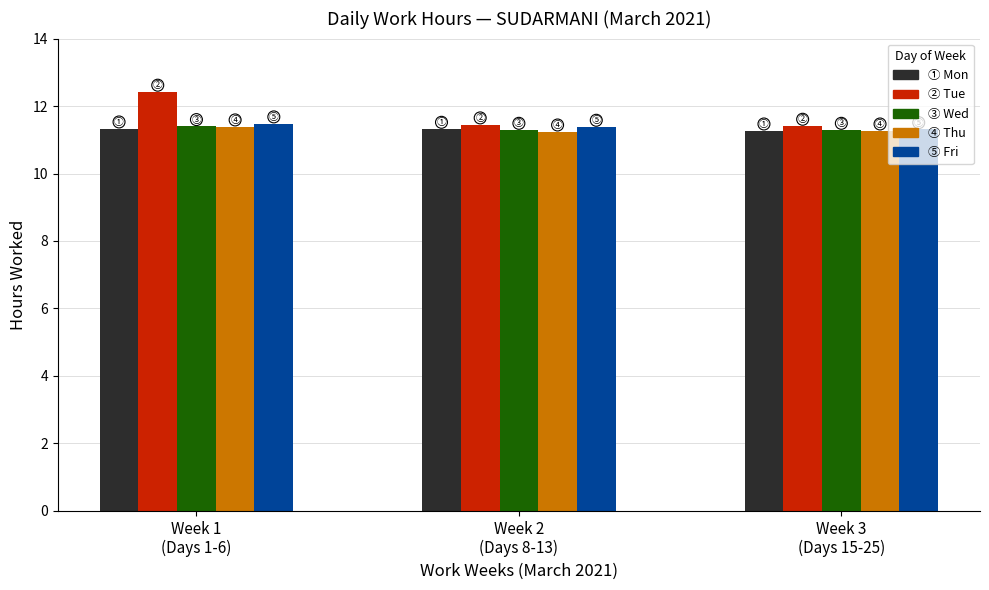

What is the average value of the ③ Wed series?

11.3